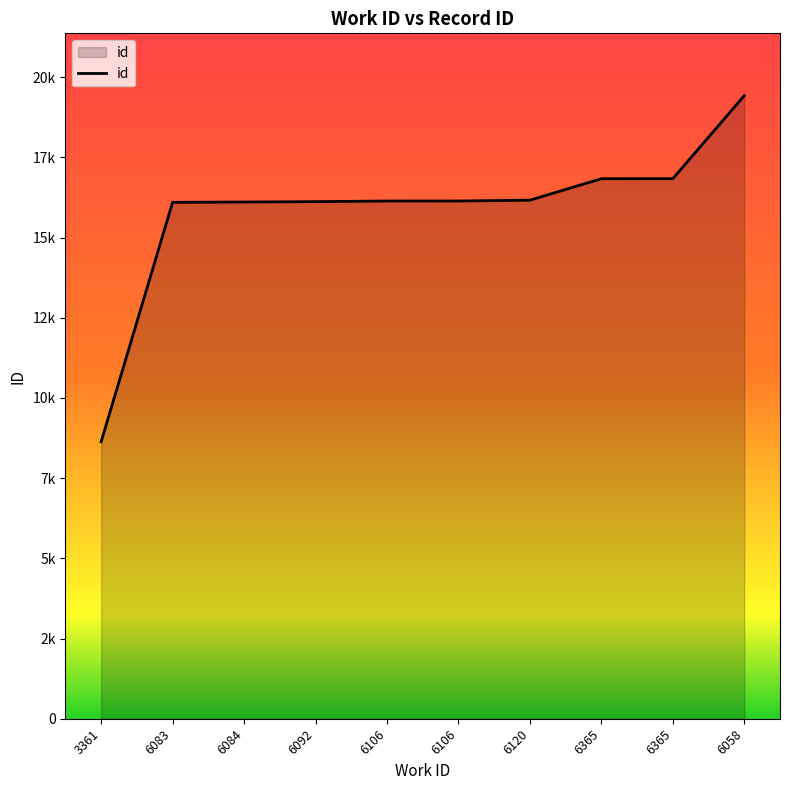

Where is the data nearest to the value 14028?

6083